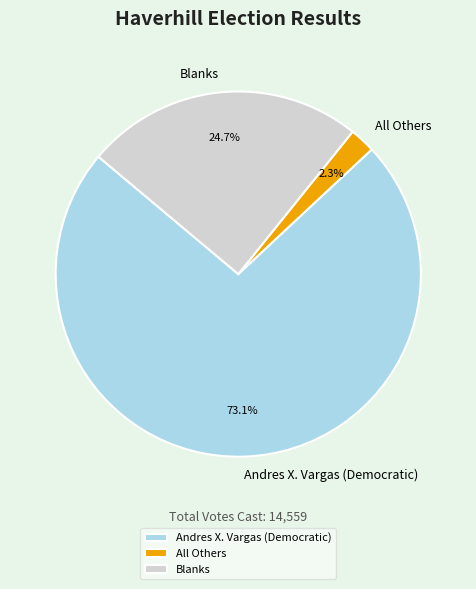

To the nearest percent, what percentage of the pie is All Others?

2%